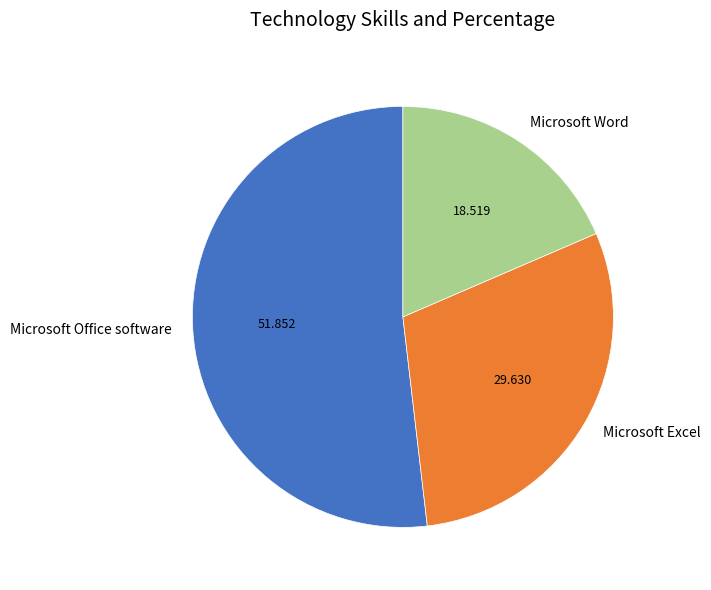

Is there a majority slice in this chart?

Yes